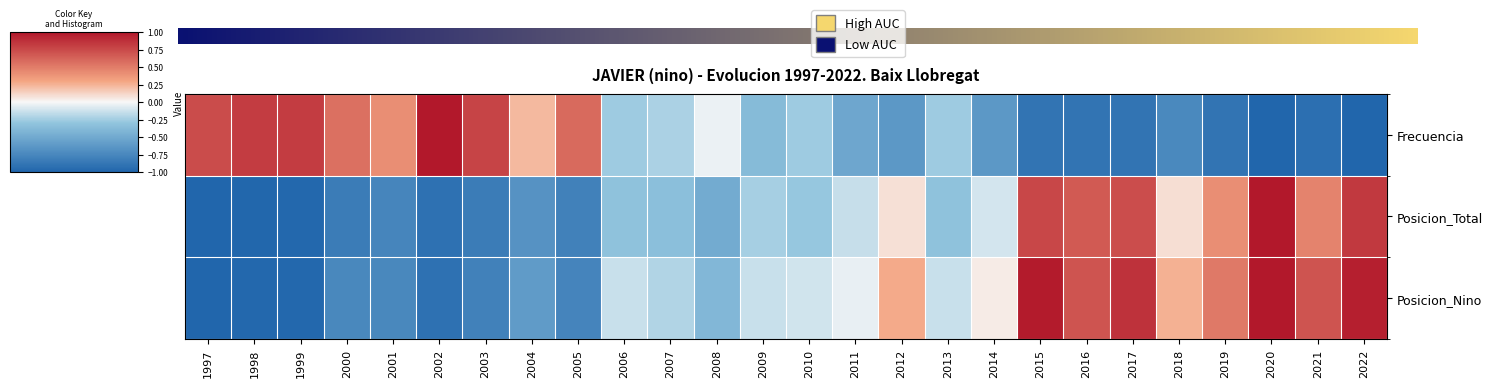

Rank the series at 2008 from highest to lowest value.

Frecuencia, Posicion_Nino, Posicion_Total